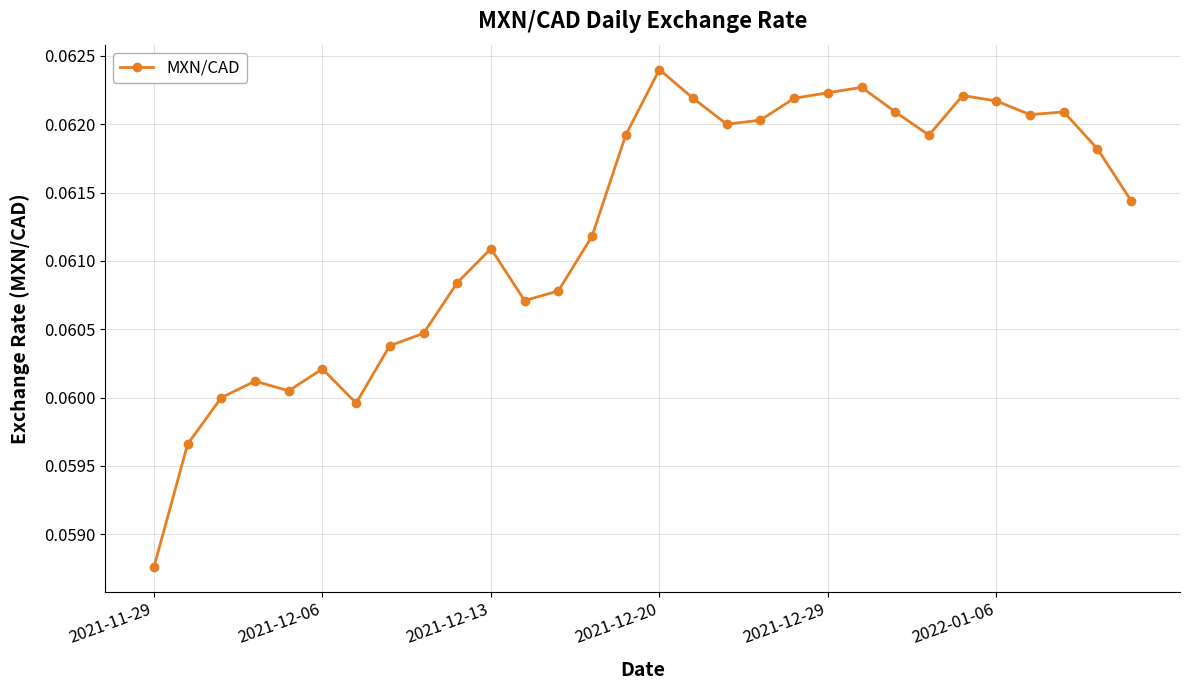

What is the sum of all values?

1.8